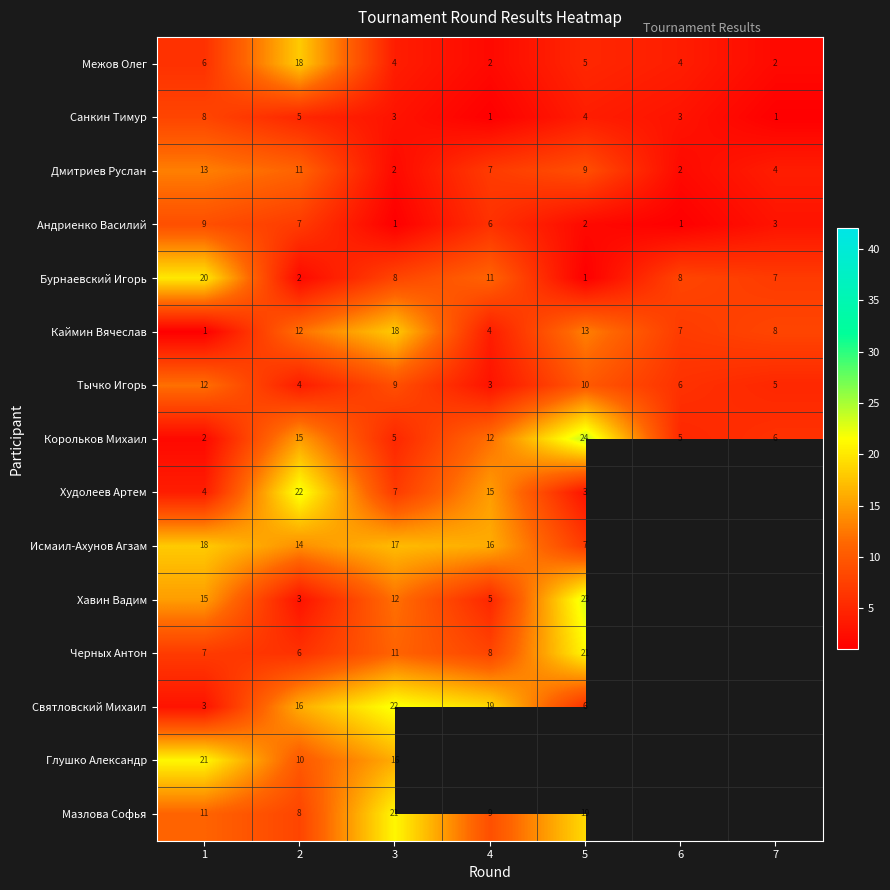

What is the spread (max minus min) of values at 1?

20